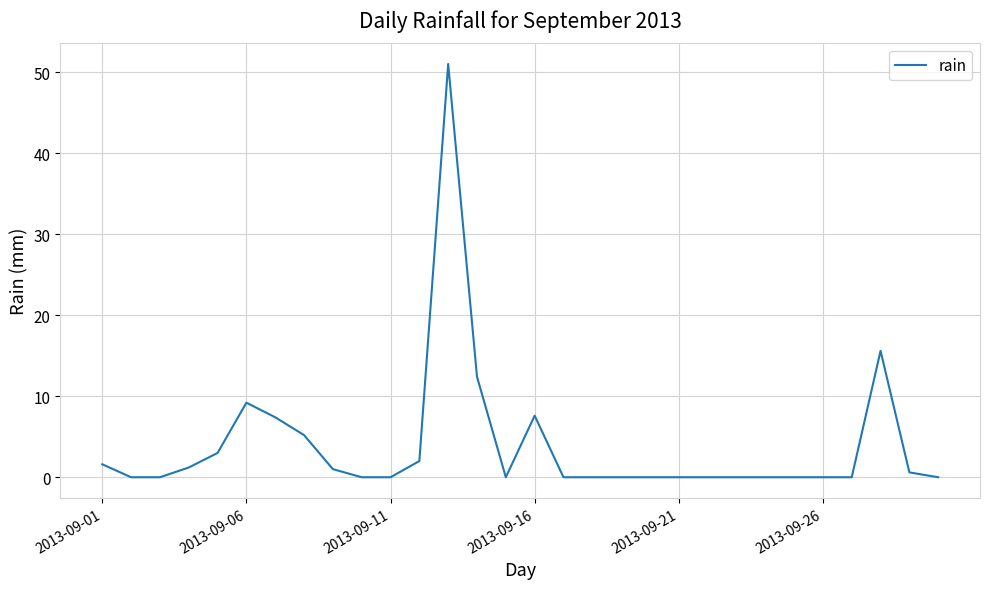

What is the difference between the maximum and minimum values?

51.0